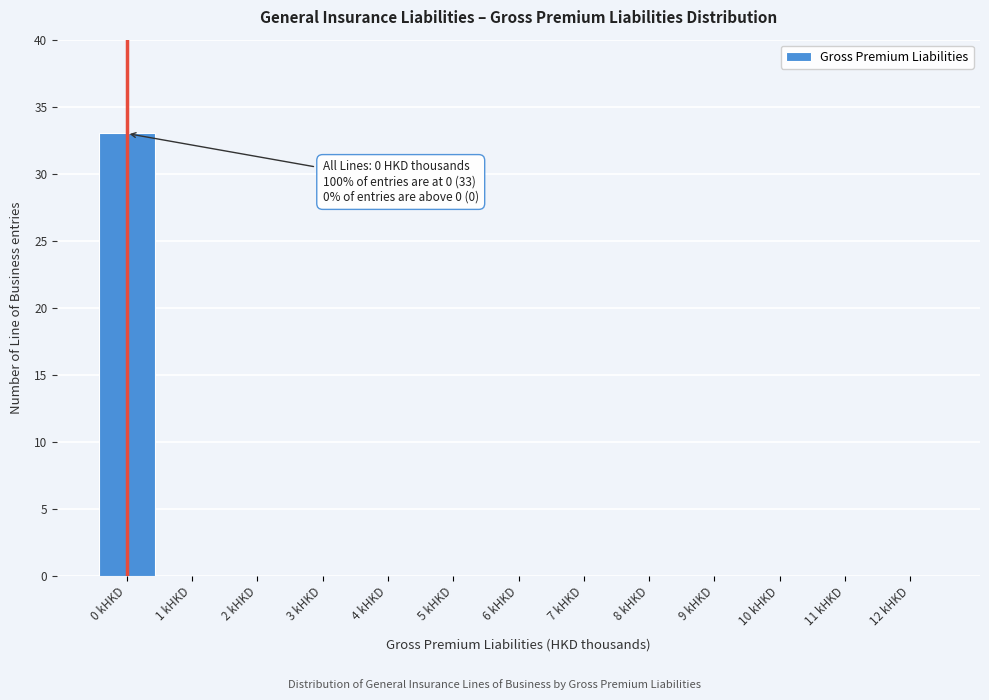

Reading right to left, what are all the values shown in this chart?

12 kHKD=0	11 kHKD=0	10 kHKD=0	9 kHKD=0	8 kHKD=0	7 kHKD=0	6 kHKD=0	5 kHKD=0	4 kHKD=0	3 kHKD=0	2 kHKD=0	1 kHKD=0	0 kHKD=33